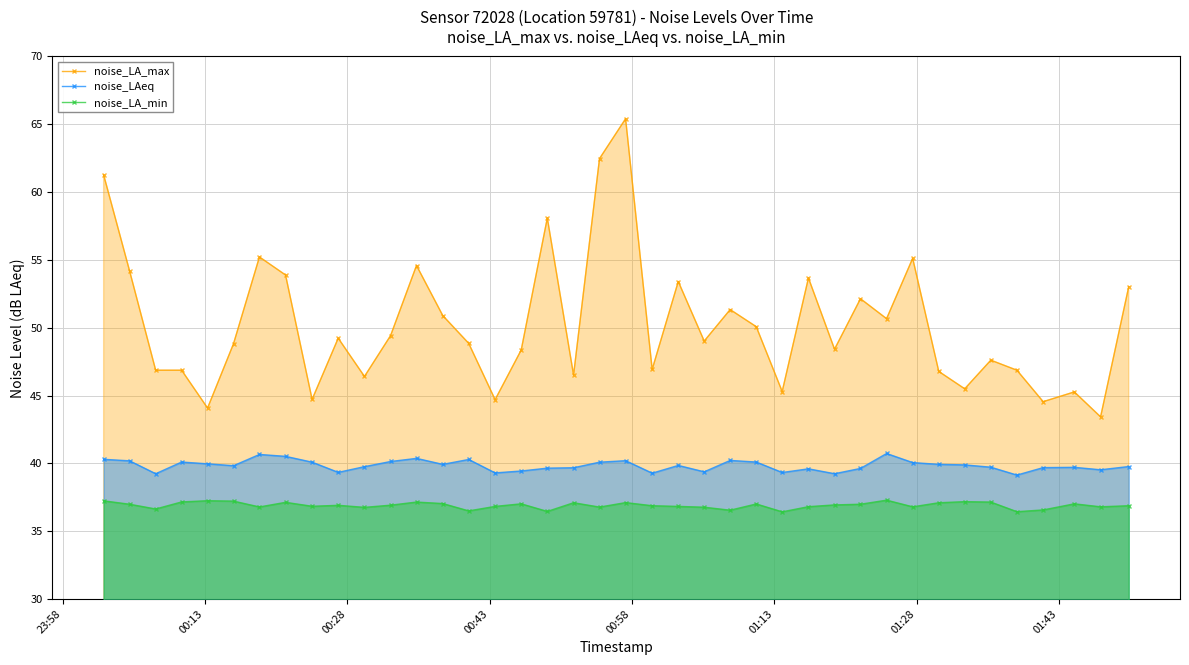

How many data points does each series have?

40